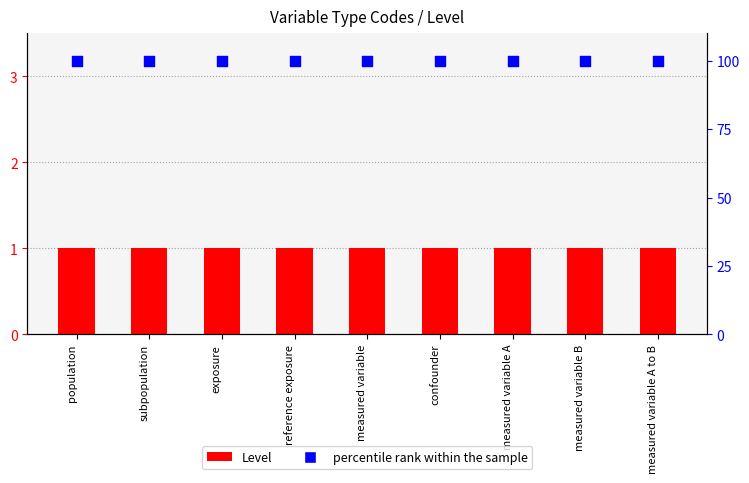

What is the total value across all series at reference exposure?

101